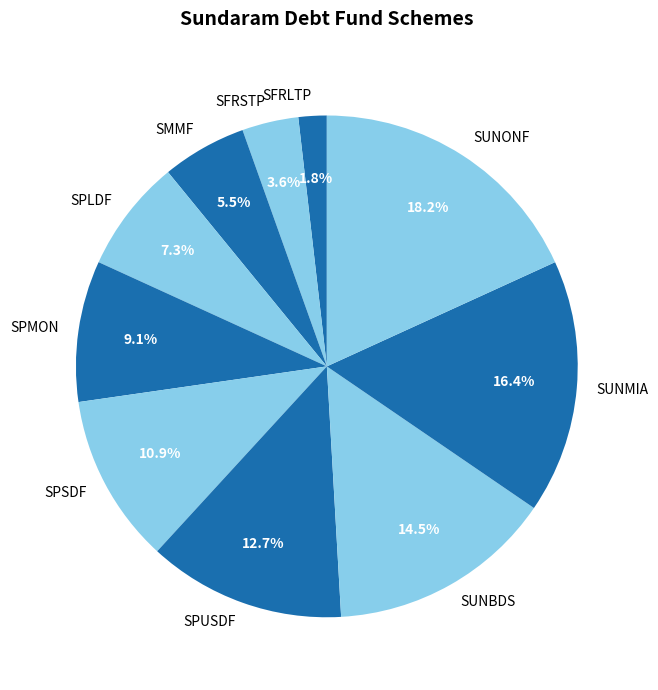

Is there a majority slice in this chart?

No